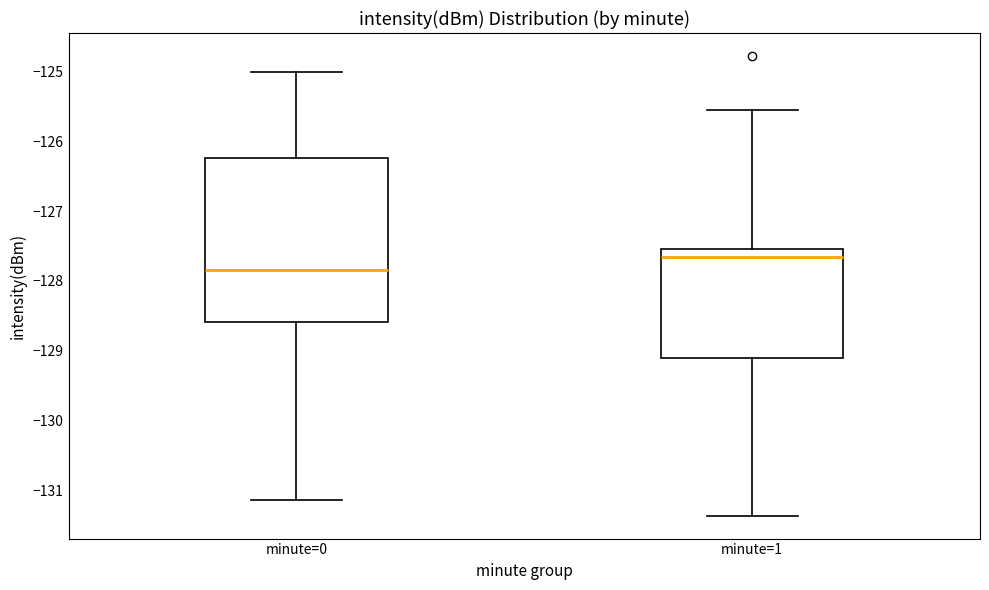

Reading left to right, transcribe this box plot: for each box, give where its median line is, the range the box spans, and where its two whiskers end, as read against the y-axis. The values are not printed on the chart, so give them approximately, as read against the axis.

minute=0: median -127.8, box -128.6 to -126.2, whiskers -131.1 to -125.0
minute=1: median -127.7, box -129.1 to -127.5, whiskers -131.4 to -125.6